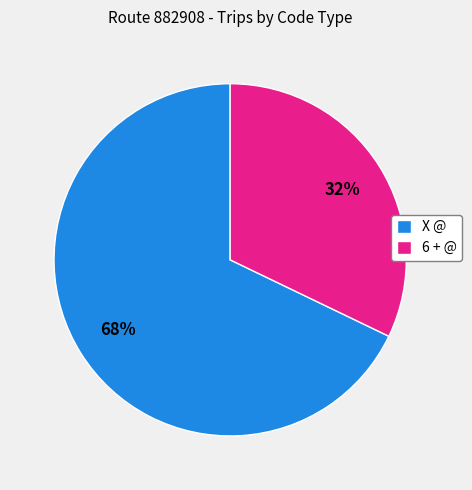

What is the smallest slice in the pie chart?

6 + @